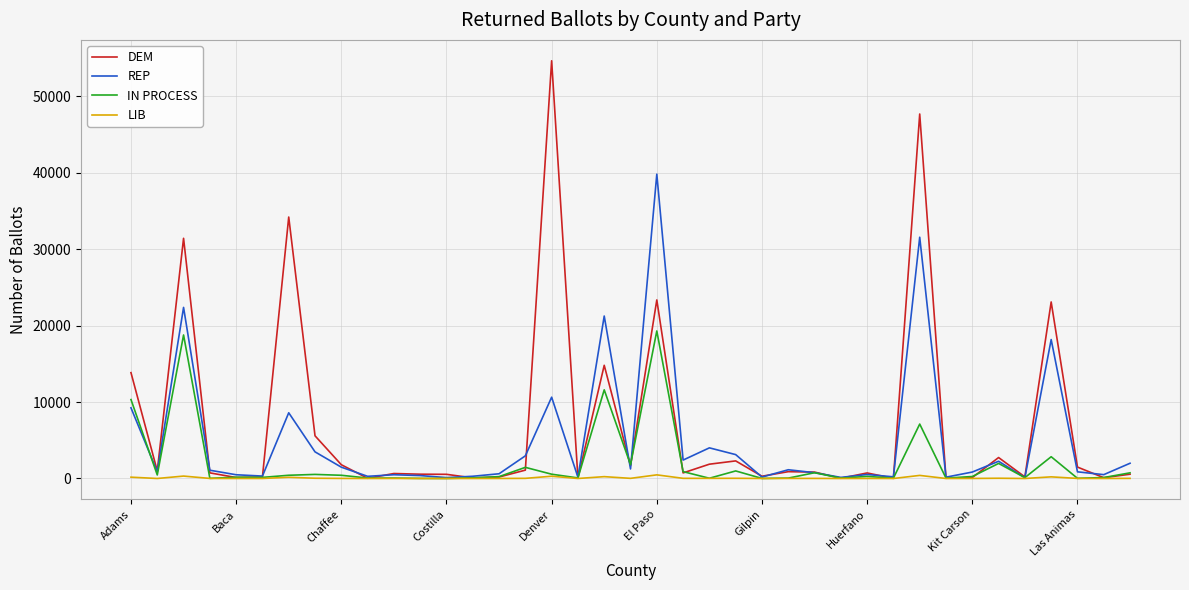

What is the highest value of the REP series?

39813